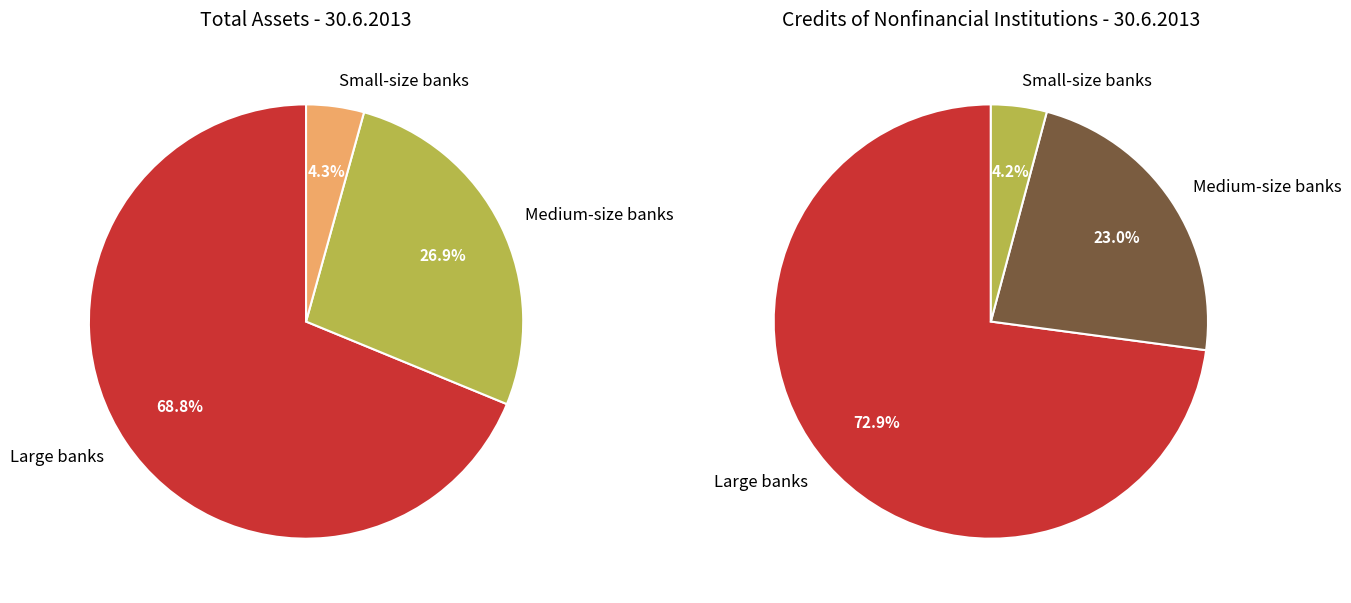

Is it true that total_assets is 73% of the pie?

True